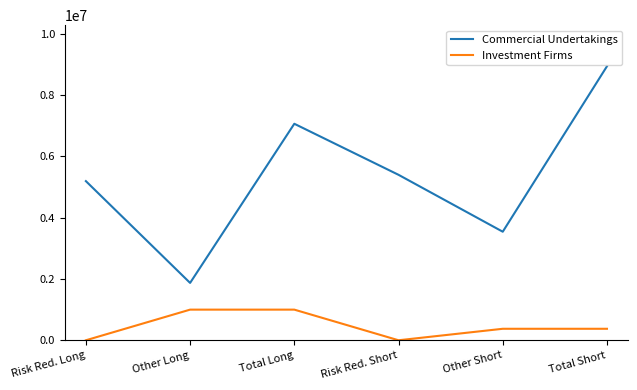

True or false: Commercial Undertakings has a value of 1870180 at Other Long.

True